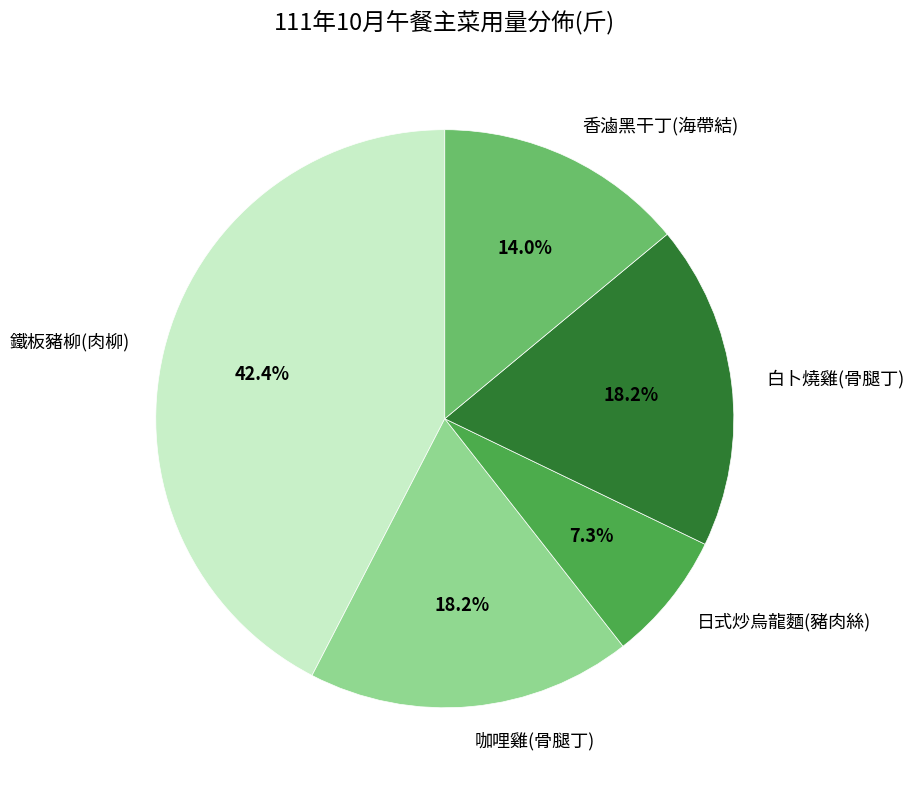

To the nearest percent, what is the difference between the 白卜燒雞(骨腿丁) and 香滷黑干丁(海帶結) slice percentages?

4%